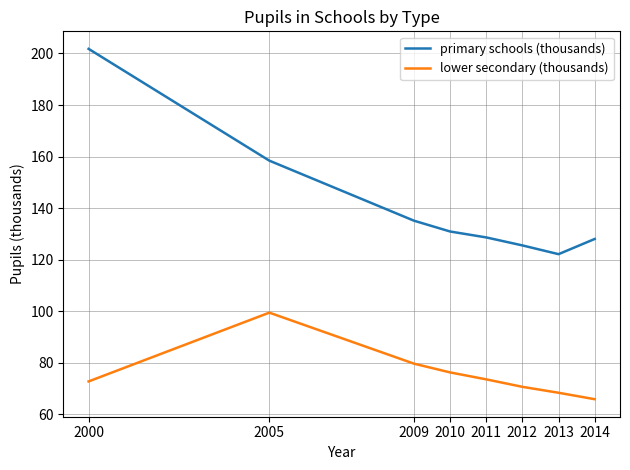

What is the approximate value of lower secondary (thousands) at 2011?

73.5